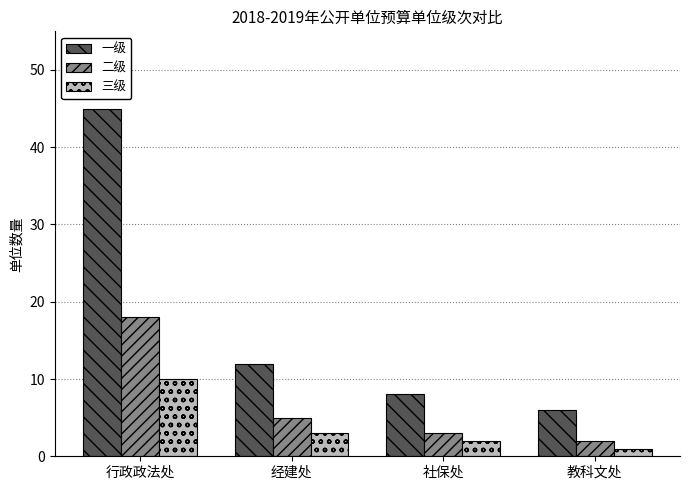

At which category does the chart reach its minimum across all series?

教科文处